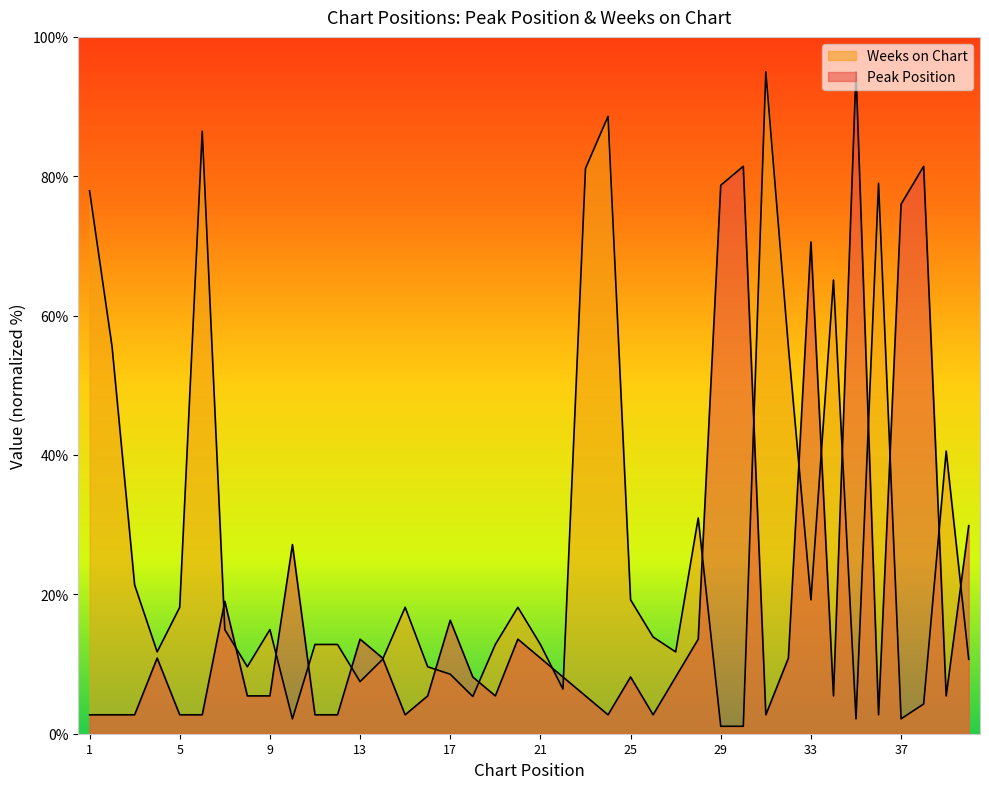

At how many categories does at least one series exceed 26?

19